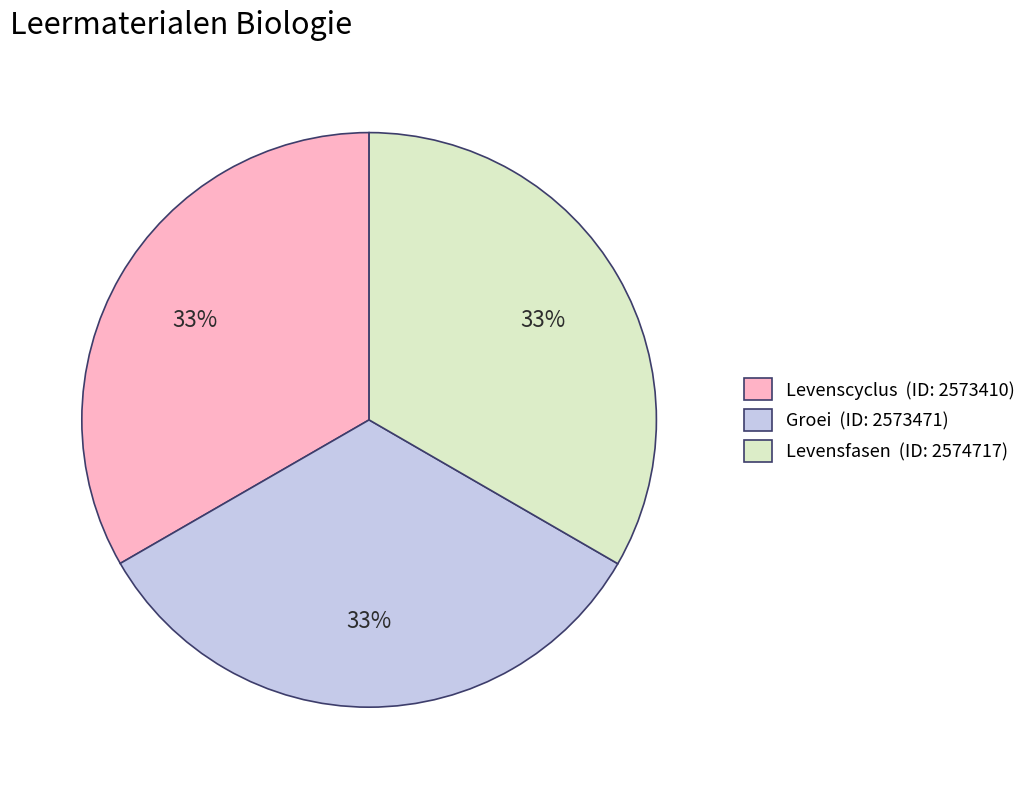

True or false: Levenscyclus accounts for 25% of the total.

False